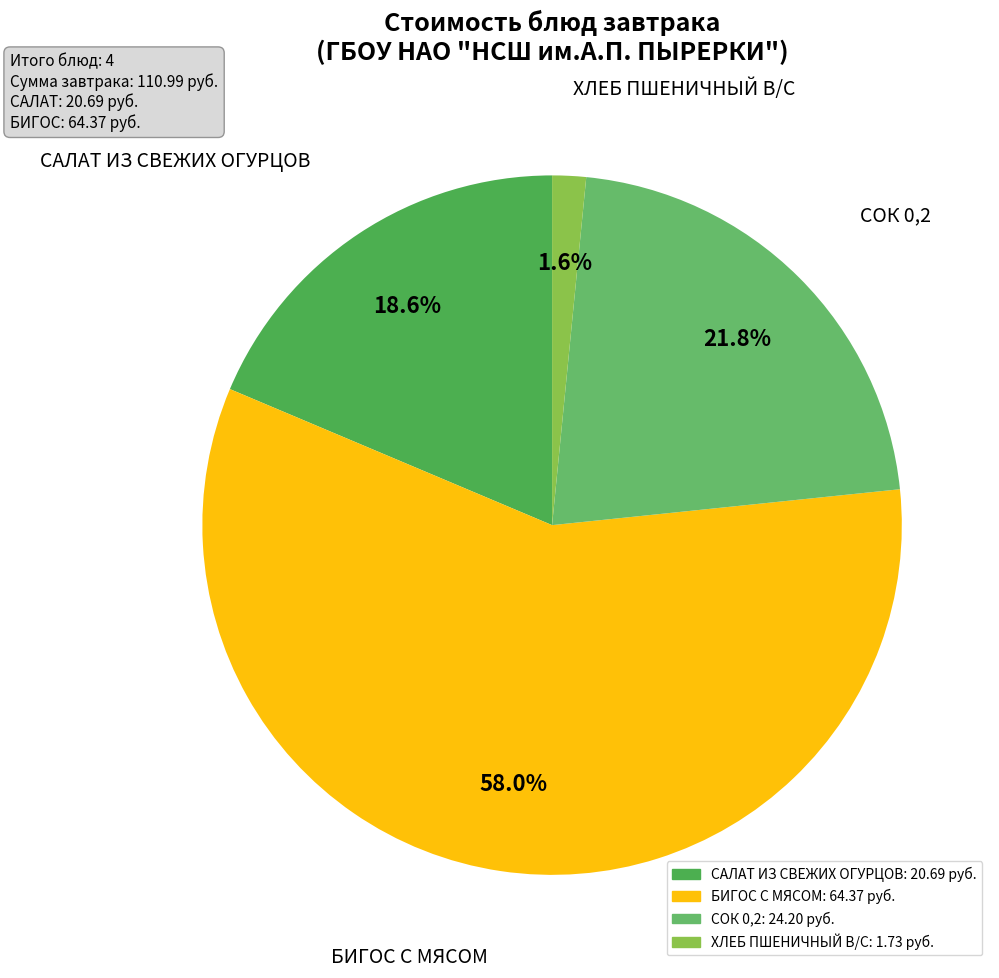

Do СОК 0,2 and ХЛЕБ ПШЕНИЧНЫЙ В/С together represent more than half of the pie?

No